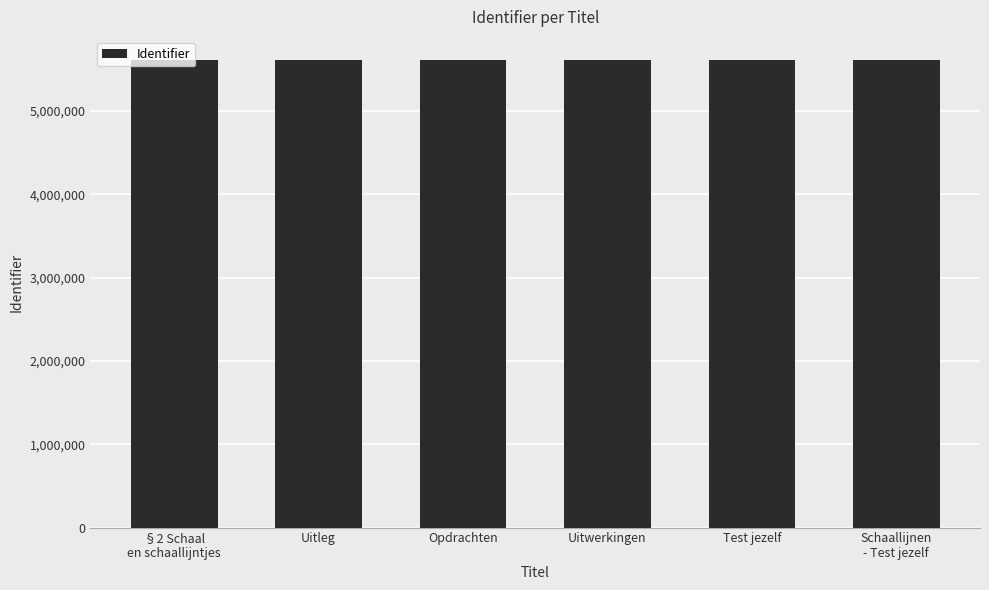

What is the average value?

5609840